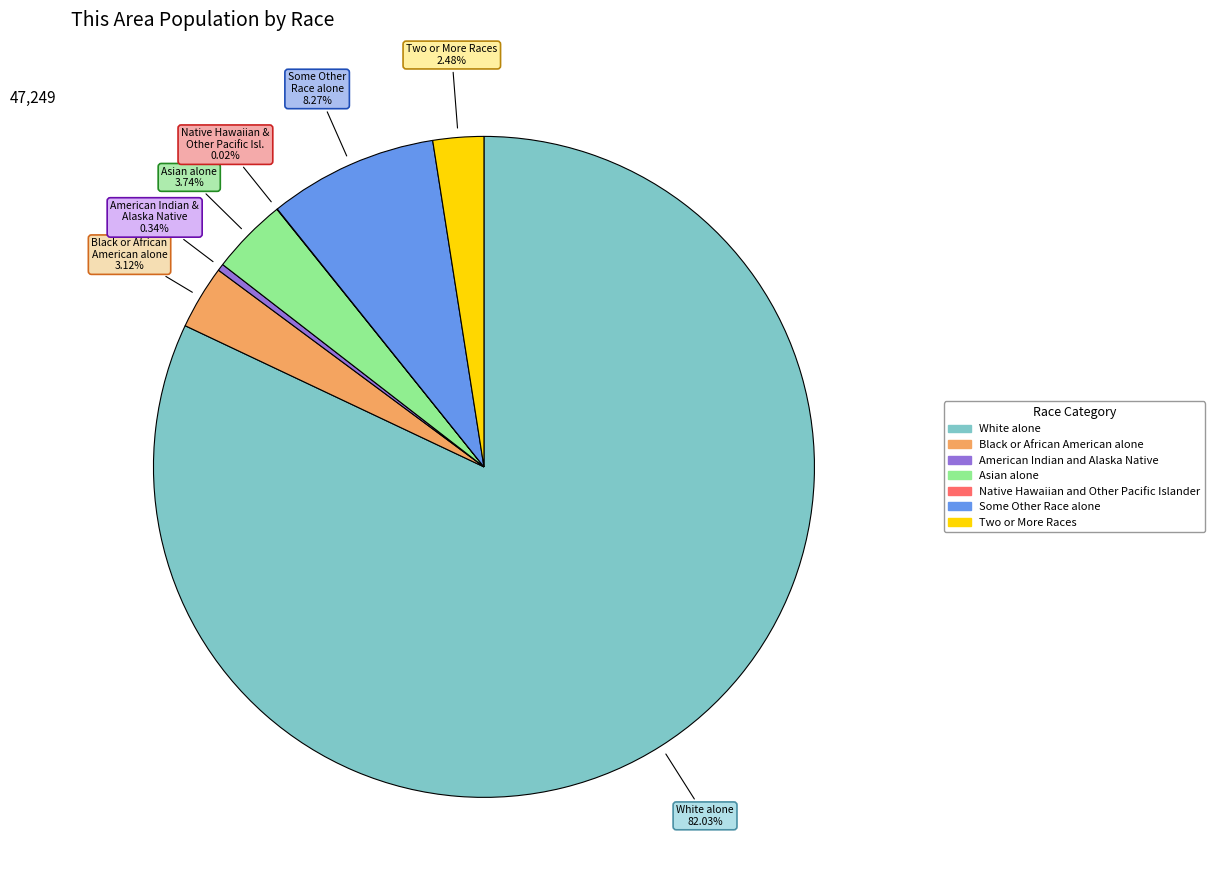

What percentage is NOT represented by White alone?

18.0%